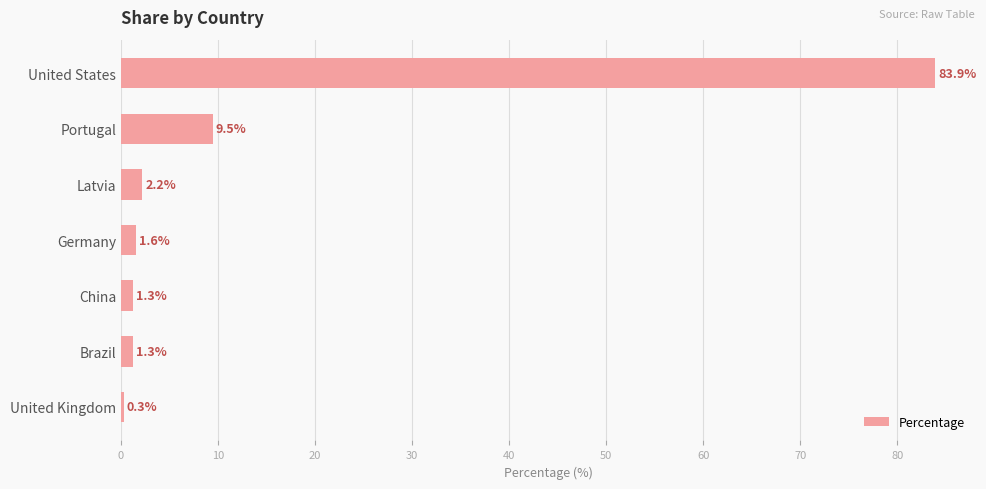

How many series are shown in this chart?

1